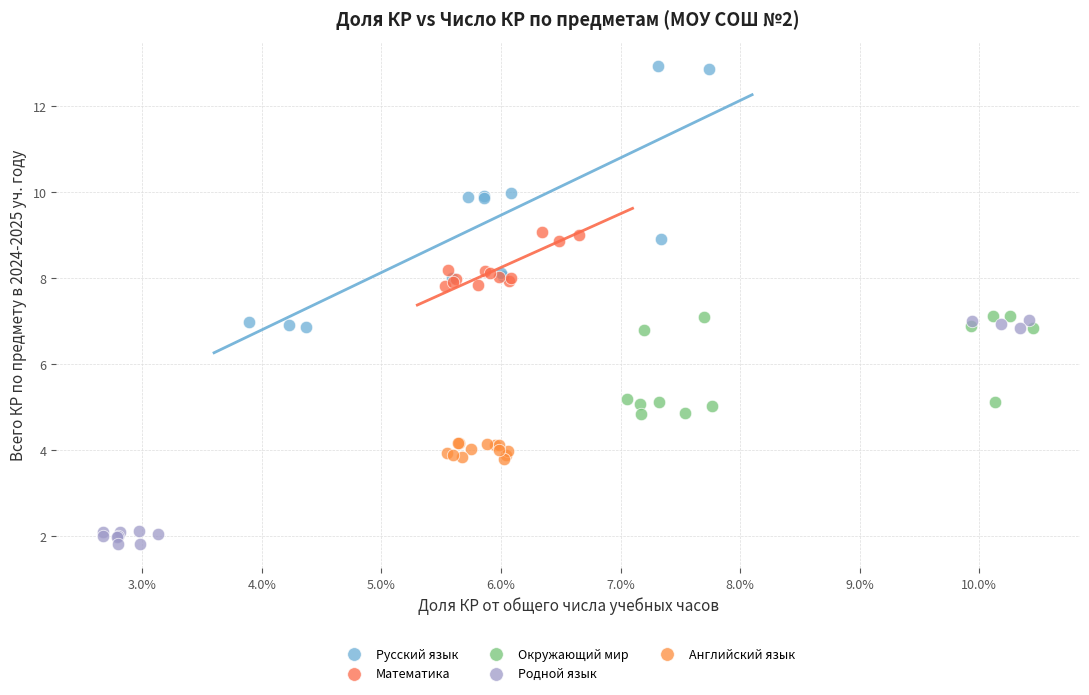

Which series reaches the maximum Y coordinate?

Русский язык